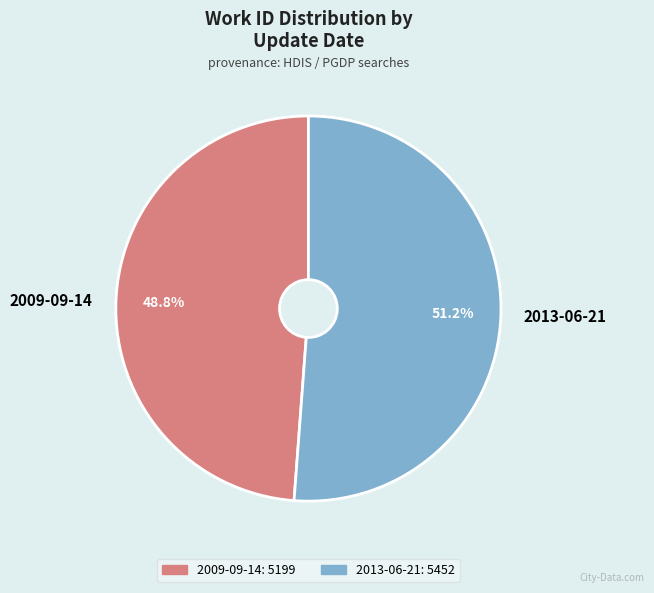

Which slice is the largest?

2013-06-21